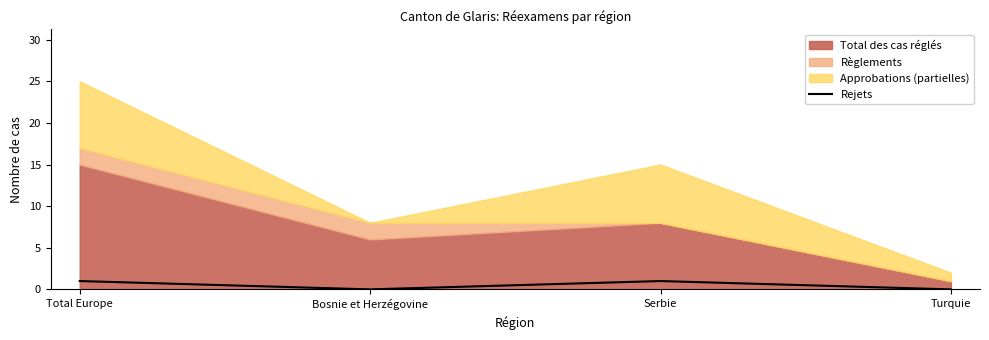

Which has a higher value, Total Europe or Turquie?

Total Europe